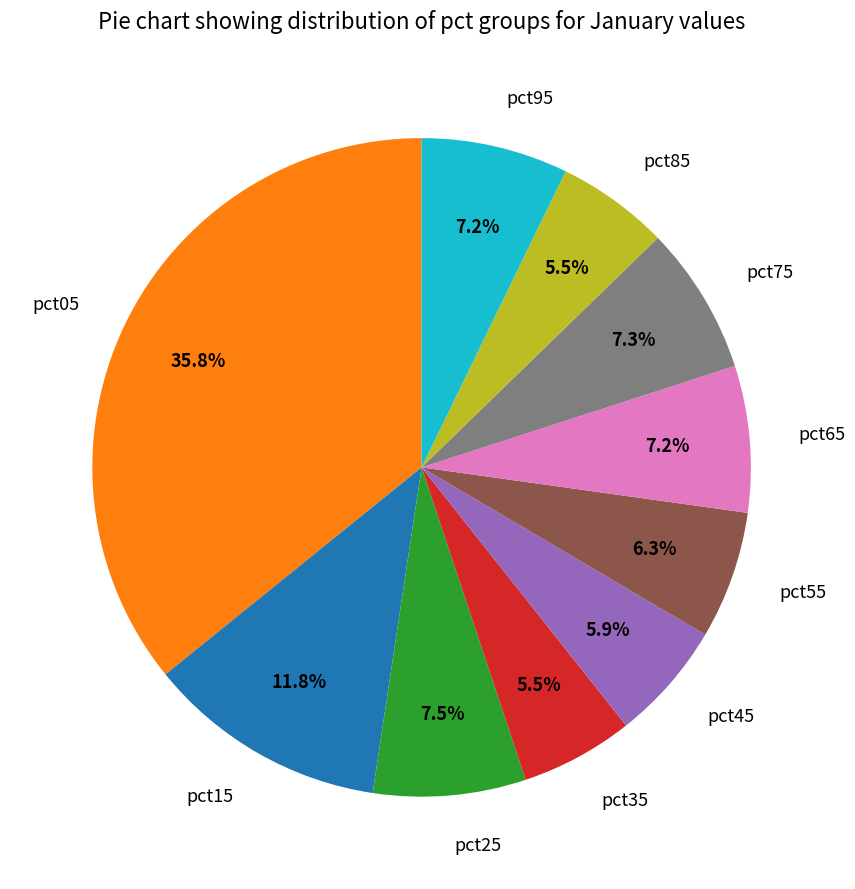

The pct15 slice represents 12% of the pie. True or false?

True